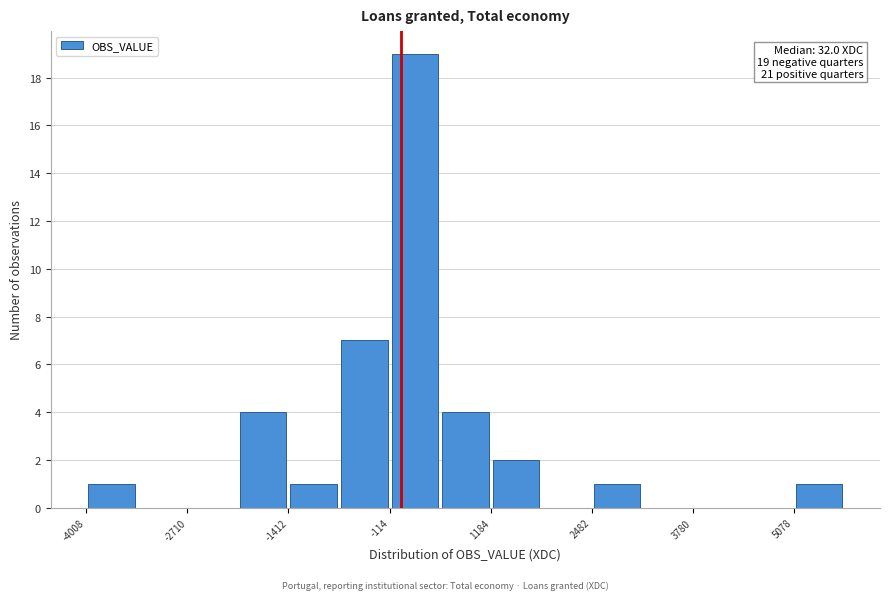

Around what value on the x-axis is the tallest bar? Give the approximate position of its centre, as read against the axis.

200